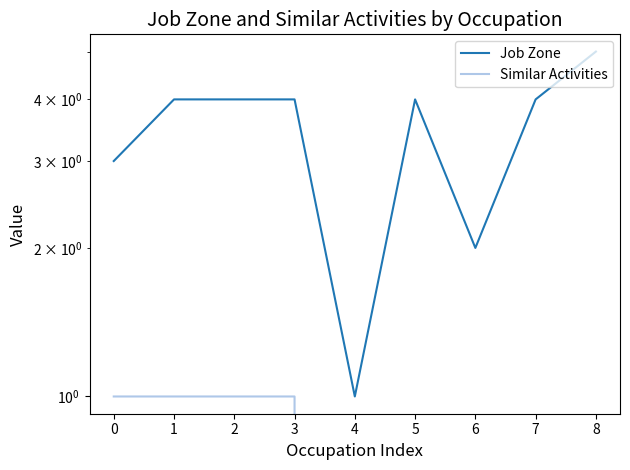

What is the difference between the second highest and second lowest values in the Similar Activities series?

1